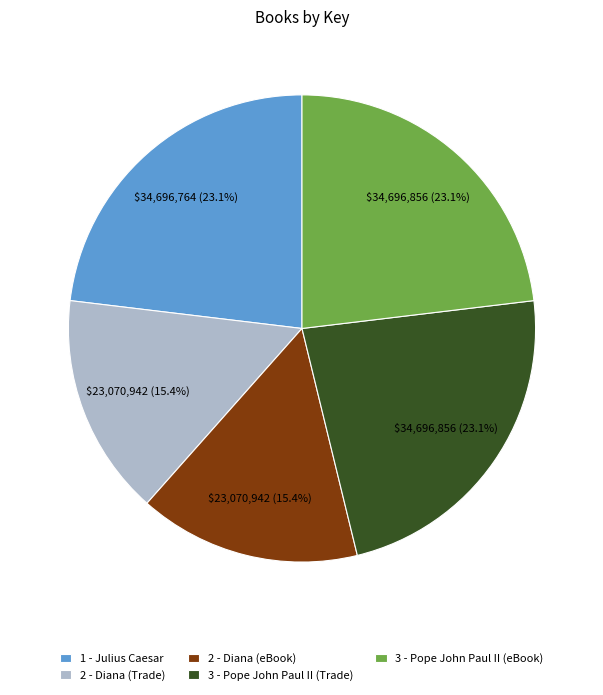

What percentage is the 3 - Pope John Paul II (Trade) slice, to the nearest percent?

23%